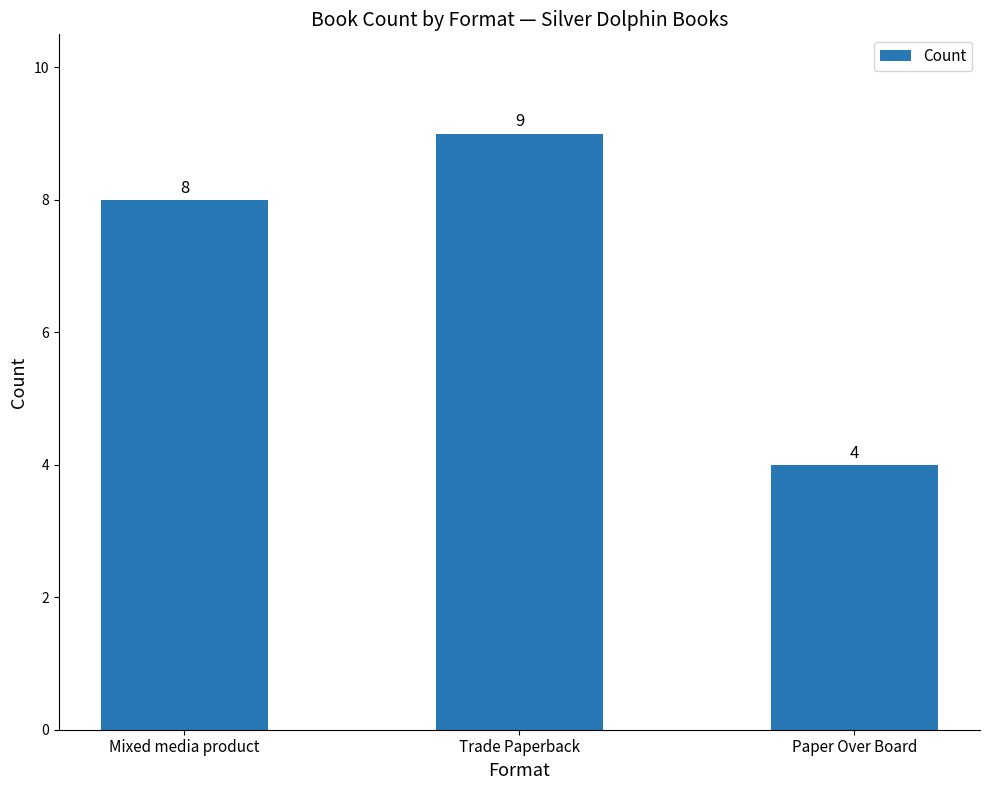

How many data points does each series have?

3